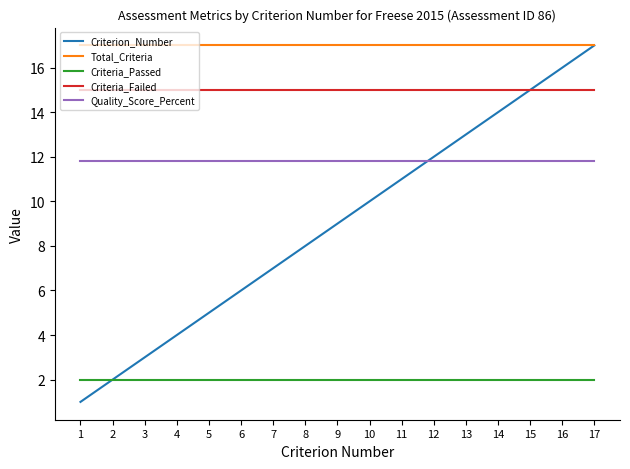

Which category has the highest value in the Criterion_Number series?

17